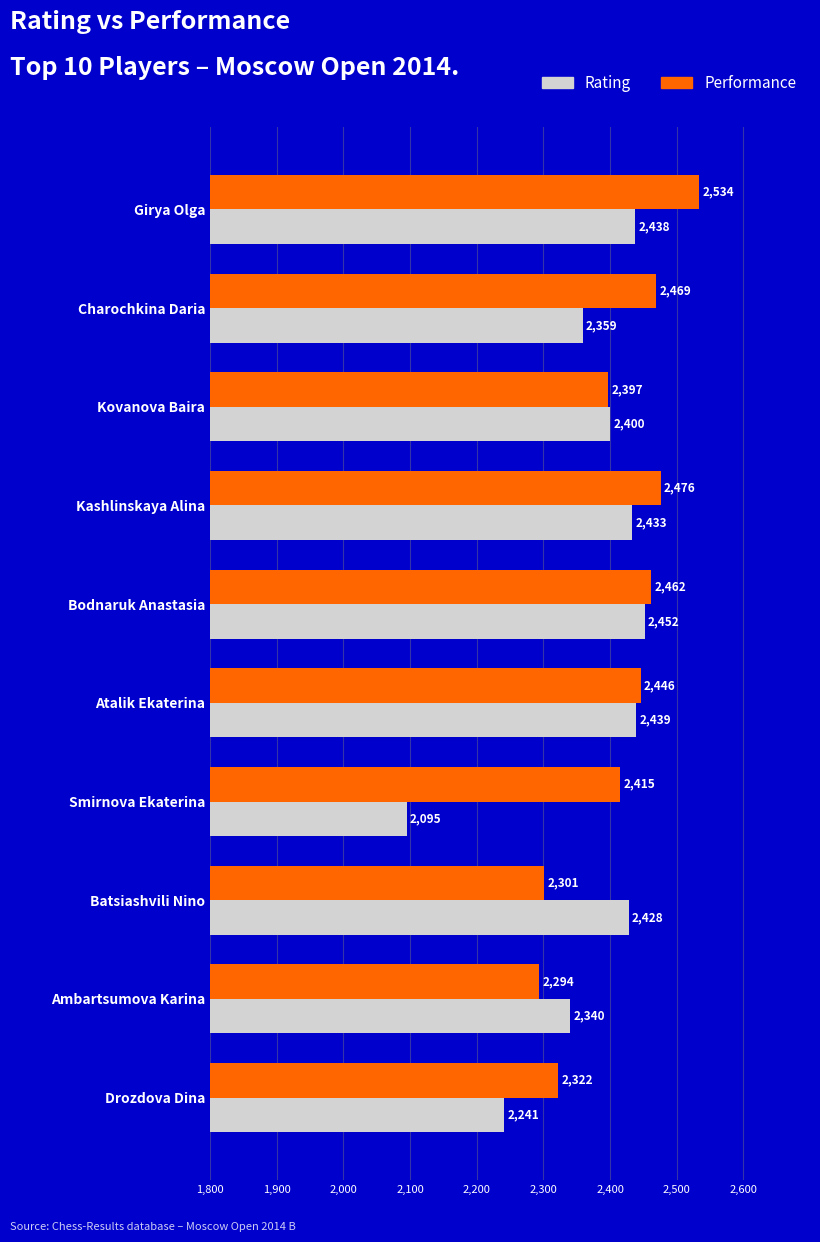

Between Kashlinskaya Alina and Smirnova Ekaterina, which series saw the biggest shift?

Rating